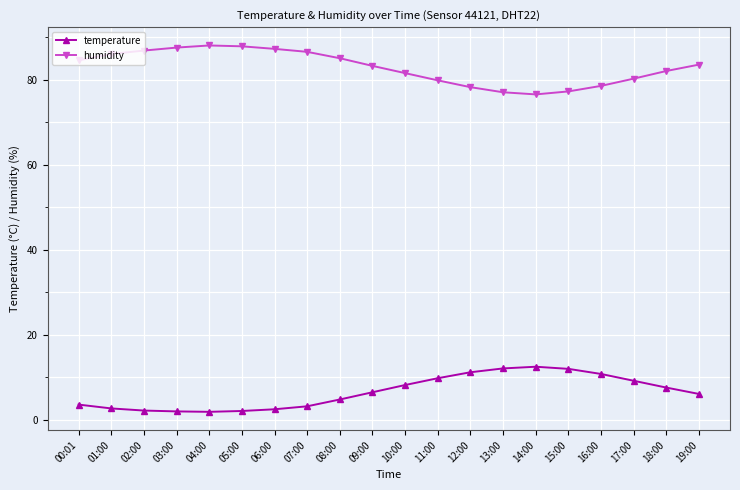

At which label does humidity first exceed 83?

00:01